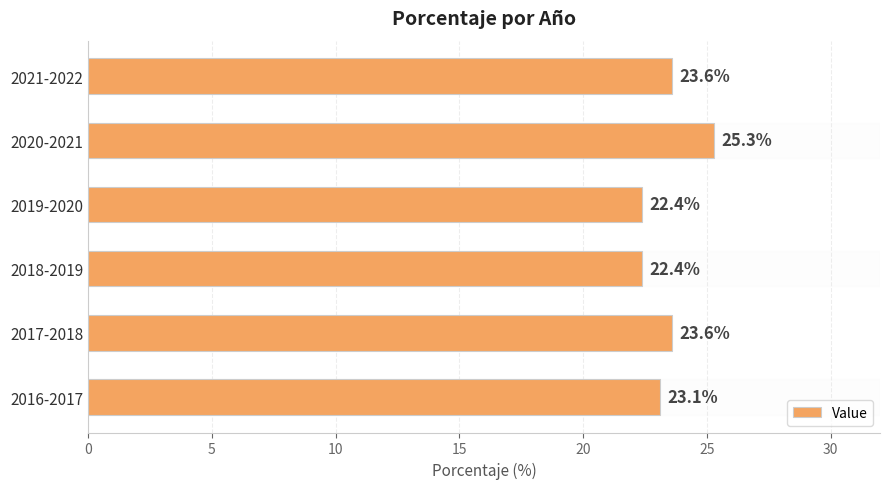

What is the difference between the second highest and second lowest values?

1.2